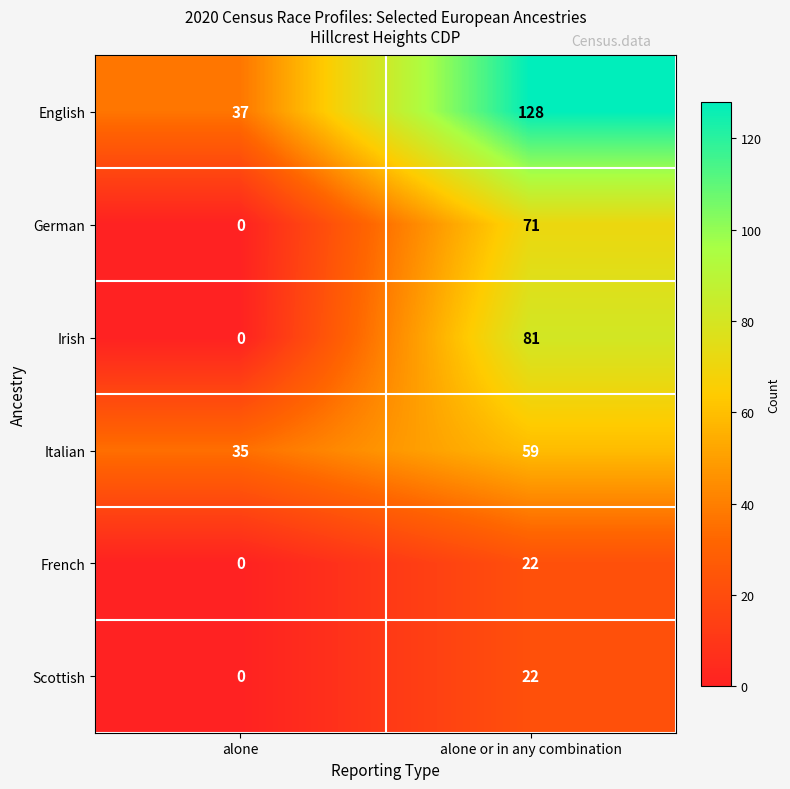

Reading left to right, what are all the values shown in this chart?

English: alone=37	alone or in any combination=128
German: alone=0	alone or in any combination=71
Irish: alone=0	alone or in any combination=81
Italian: alone=35	alone or in any combination=59
French: alone=0	alone or in any combination=22
Scottish: alone=0	alone or in any combination=22